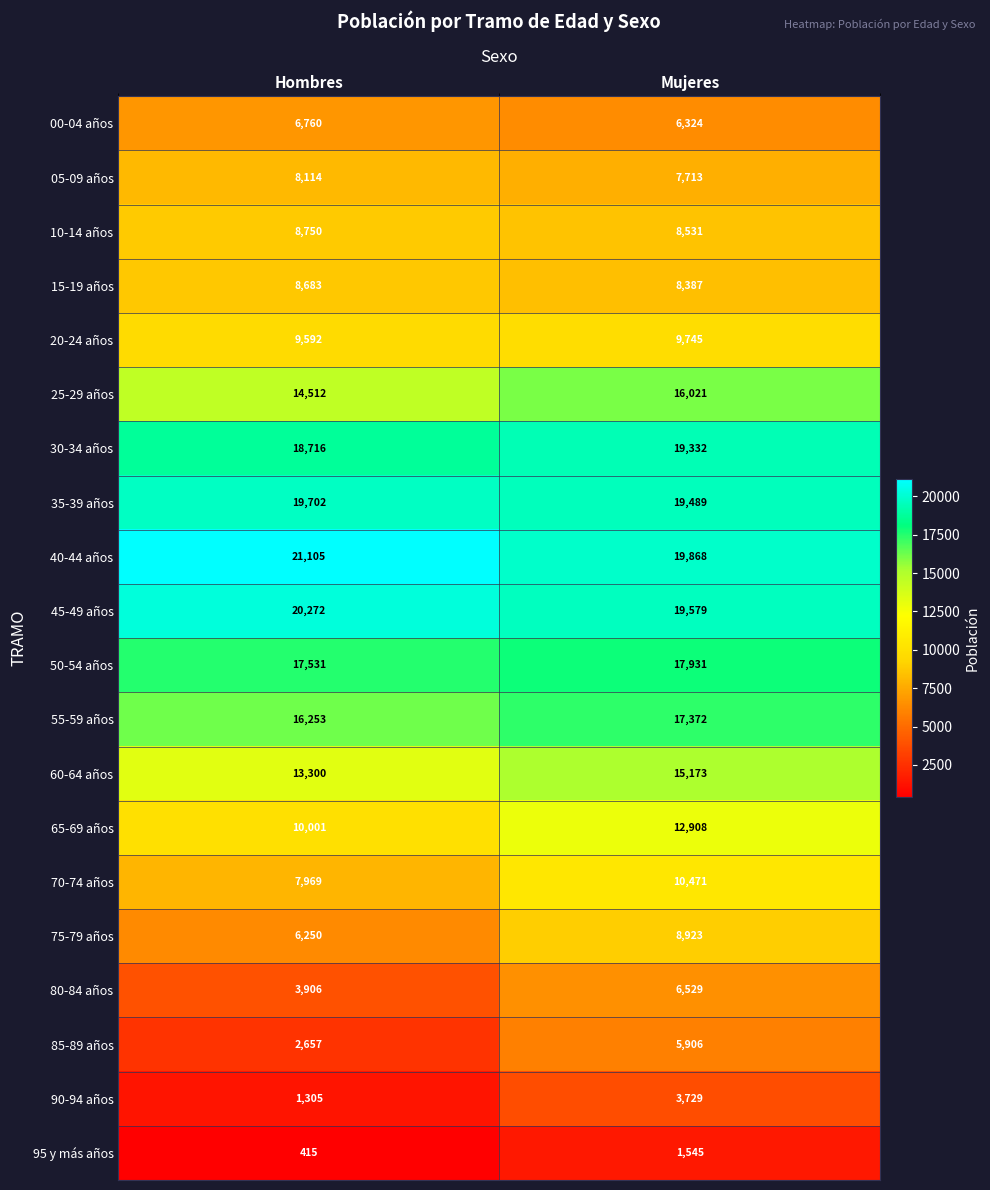

What is the difference between the maximum and minimum values in the 30-34 años series?

616